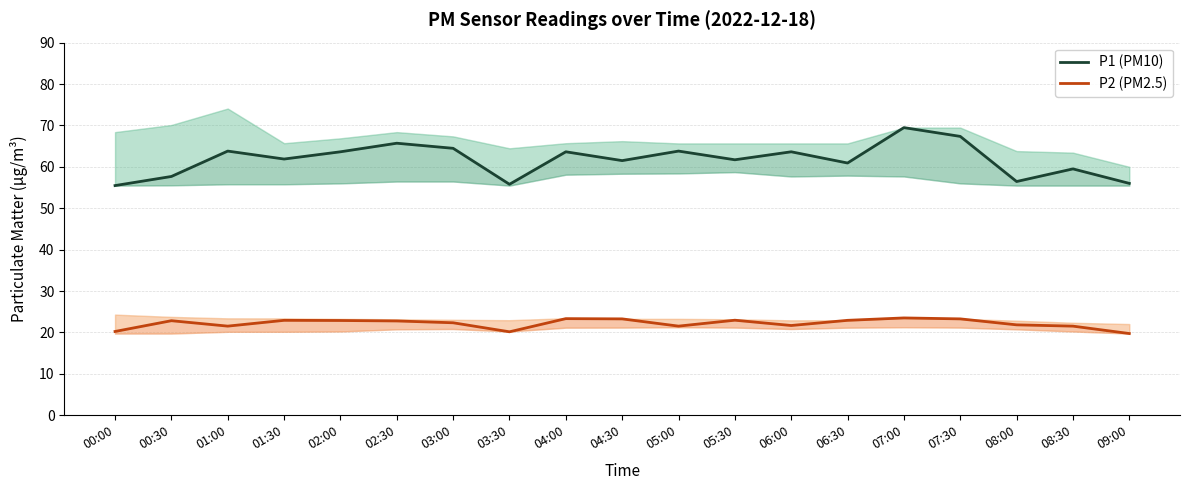

True or false: P1 (PM10) has more than 1 interior local peaks.

True